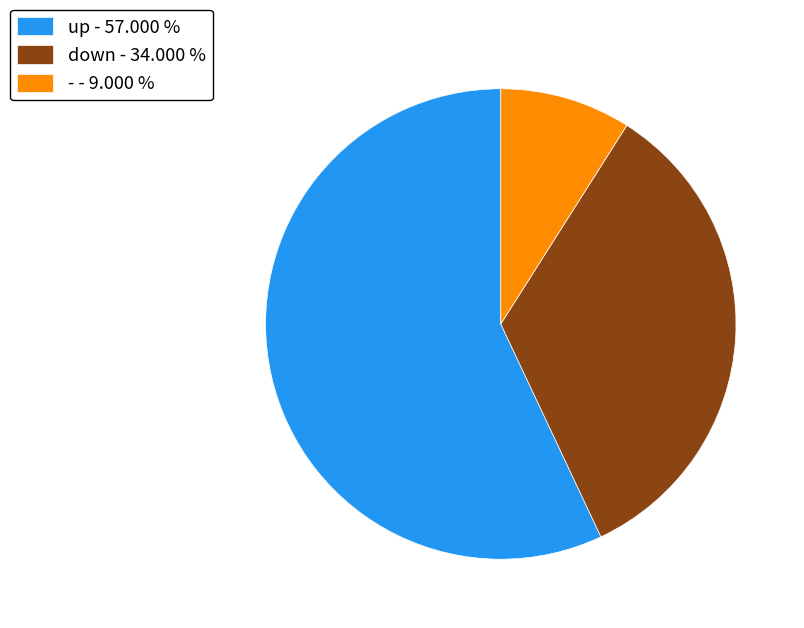

True or false: - accounts for 15% of the total.

False